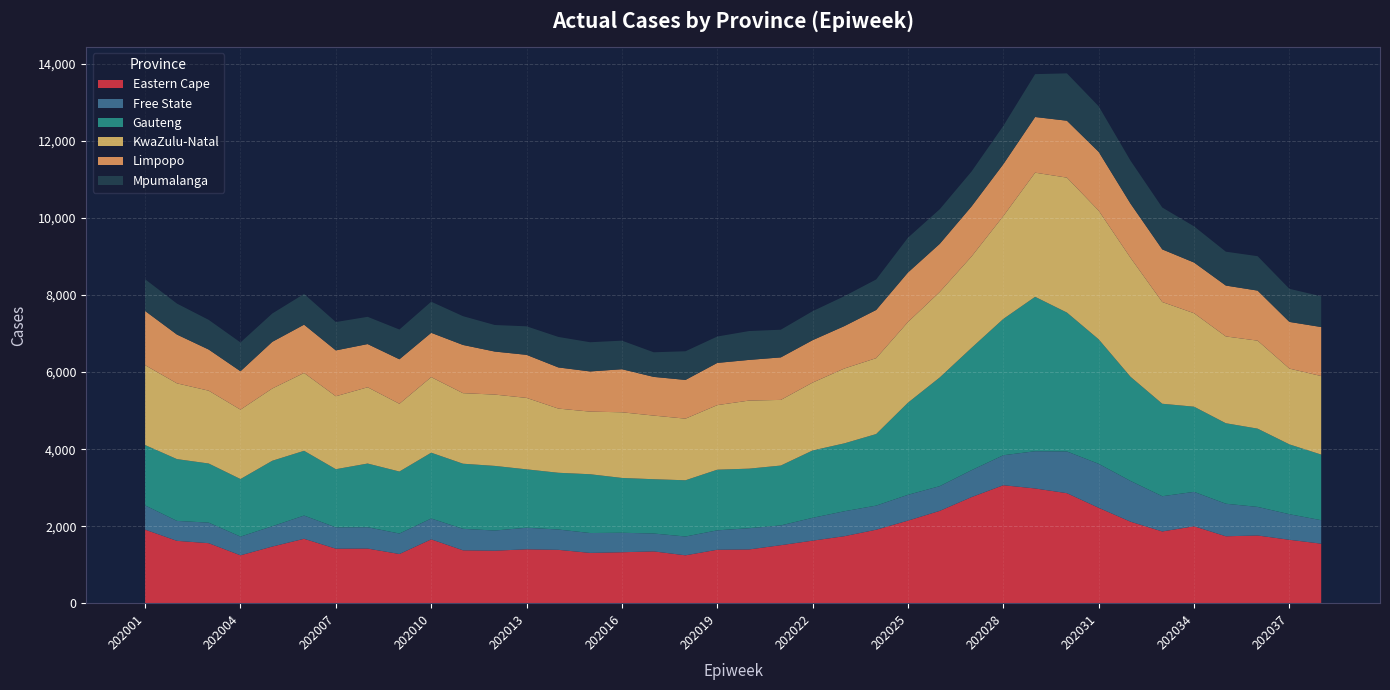

Reading right to left, extract all data points from this chart.

Eastern Cape: 202038=1546.9	202037=1647.7	202036=1759.2	202035=1738.9	202034=1998.3	202033=1864.0	202032=2117.7	202031=2477.5	202030=2857.3	202029=2979.8	202028=3063.9	202027=2755.7	202026=2398.5	202025=2145.2	202024=1909.2	202023=1741.0	202022=1625.5	202021=1507.8	202020=1397.1	202019=1389.5	202018=1244.8	202017=1346.6	202016=1324.7	202015=1307.6	202014=1387.2	202013=1400.9	202012=1364.9	202011=1375.1	202010=1658.9	202009=1278.5	202008=1420.3	202007=1416.8	202006=1673.9	202005=1472.0	202004=1244.7	202003=1559.4	202002=1620.4	202001=1911.2
Free State: 202038=609.5	202037=663.6	202036=741.9	202035=844.7	202034=893.2	202033=914.4	202032=1057.4	202031=1141.3	202030=1082.5	202029=966.3	202028=778.0	202027=698.7	202026=641.5	202025=669.9	202024=625.5	202023=647.3	202022=592.8	202021=513.1	202020=551.5	202019=503.1	202018=488.1	202017=464.1	202016=505.3	202015=515.4	202014=527.1	202013=559.9	202012=522.8	202011=557.0	202010=540.9	202009=531.7	202008=553.5	202007=553.5	202006=602.6	202005=527.2	202004=485.6	202003=533.6	202002=517.5	202001=628.9
Gauteng: 202038=1702.5	202037=1812.8	202036=2031.1	202035=2089.2	202034=2210.5	202033=2399.8	202032=2703.7	202031=3230.8	202030=3605.1	202029=4007.2	202028=3538.0	202027=3174.3	202026=2821.2	202025=2391.1	202024=1857.3	202023=1762.4	202022=1747.4	202021=1553.8	202020=1545.2	202019=1574.3	202018=1459.3	202017=1409.0	202016=1422.8	202015=1526.0	202014=1472.7	202013=1515.0	202012=1677.4	202011=1689.9	202010=1708.0	202009=1608.8	202008=1652.9	202007=1509.3	202006=1680.5	202005=1699.4	202004=1493.7	202003=1534.3	202002=1603.8	202001=1566.3
KwaZulu-Natal: 202038=2038.4	202037=1966.5	202036=2283.5	202035=2252.7	202034=2425.4	202033=2640.2	202032=3088.5	202031=3339.8	202030=3501.7	202029=3222.0	202028=2669.4	202027=2371.7	202026=2218.7	202025=2093.3	202024=1969.8	202023=1942.5	202022=1761.8	202021=1703.5	202020=1766.9	202019=1675.6	202018=1599.4	202017=1651.4	202016=1704.3	202015=1625.1	202014=1666.0	202013=1854.5	202012=1851.3	202011=1830.9	202010=1961.1	202009=1758.8	202008=1979.0	202007=1893.1	202006=2020.2	202005=1875.1	202004=1801.5	202003=1889.8	202002=1966.4	202001=2072.8
Limpopo: 202038=1271.7	202037=1211.5	202036=1298.8	202035=1320.1	202034=1315.9	202033=1366.0	202032=1406.1	202031=1526.3	202030=1477.1	202029=1444.9	202028=1346.9	202027=1299.9	202026=1249.1	202025=1285.7	202024=1250.8	202023=1101.0	202022=1100.9	202021=1103.5	202020=1055.4	202019=1095.5	202018=1004.6	202017=1004.3	202016=1117.3	202015=1042.5	202014=1067.8	202013=1117.1	202012=1116.4	202011=1251.2	202010=1150.5	202009=1154.6	202008=1121.6	202007=1190.2	202006=1253.2	202005=1211.3	202004=996.5	202003=1067.8	202002=1266.2	202001=1406.3
Mpumalanga: 202038=798.0	202037=858.5	202036=893.0	202035=879.0	202034=938.9	202033=1086.0	202032=1114.9	202031=1182.0	202030=1228.9	202029=1112.2	202028=994.0	202027=905.8	202026=898.3	202025=902.9	202024=791.8	202023=776.4	202022=752.1	202021=718.1	202020=748.6	202019=685.0	202018=744.1	202017=638.7	202016=741.5	202015=758.0	202014=791.8	202013=740.3	202012=688.8	202011=746.8	202010=806.9	202009=772.1	202008=706.8	202007=735.9	202006=797.5	202005=735.0	202004=747.0	202003=769.9	202002=803.8	202001=823.7